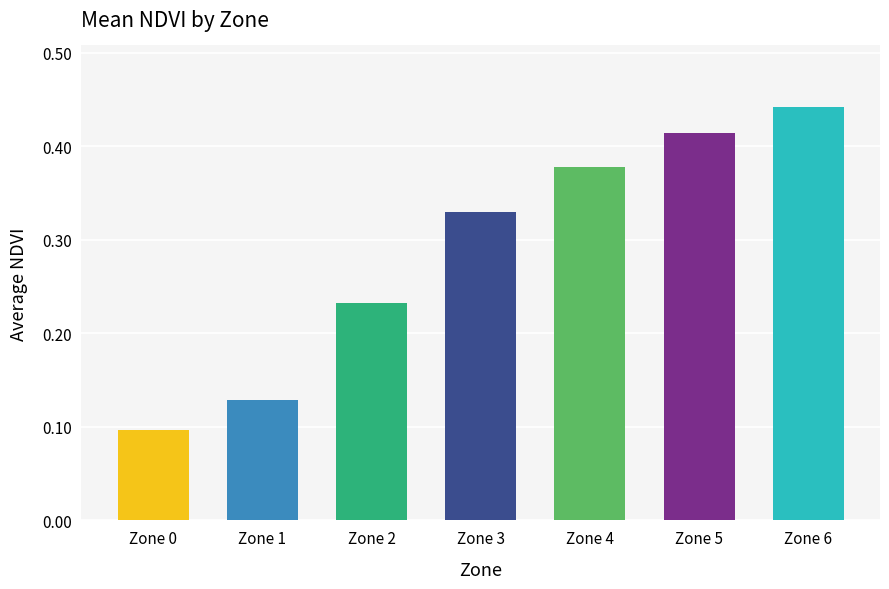

What is the sum of all values?

2.0